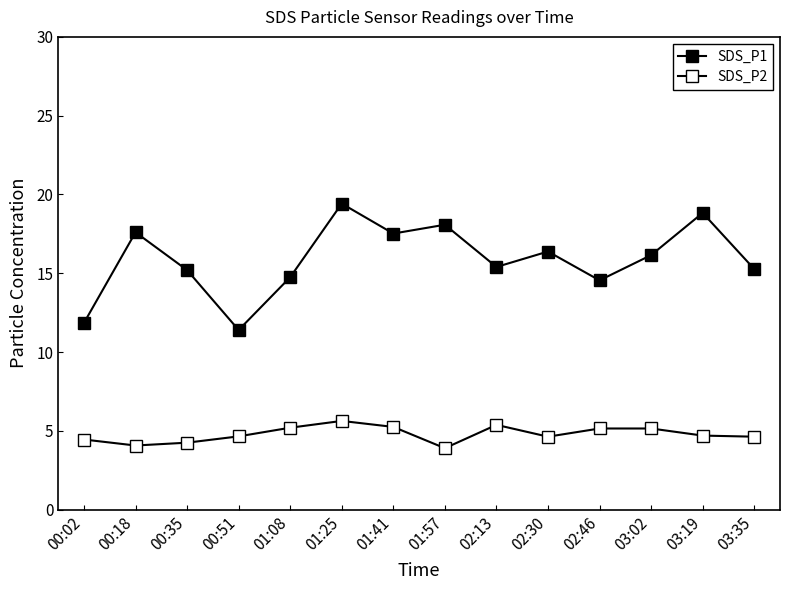

How many series are shown in this chart?

2